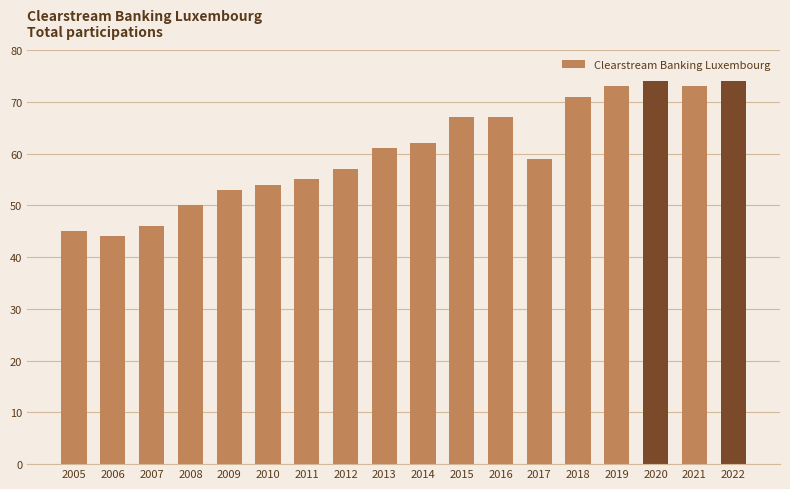

What is the difference between the maximum and minimum values?

30